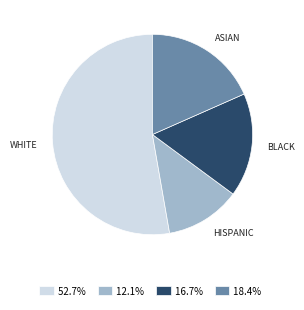

Which has a higher value, ASIAN or HISPANIC?

ASIAN